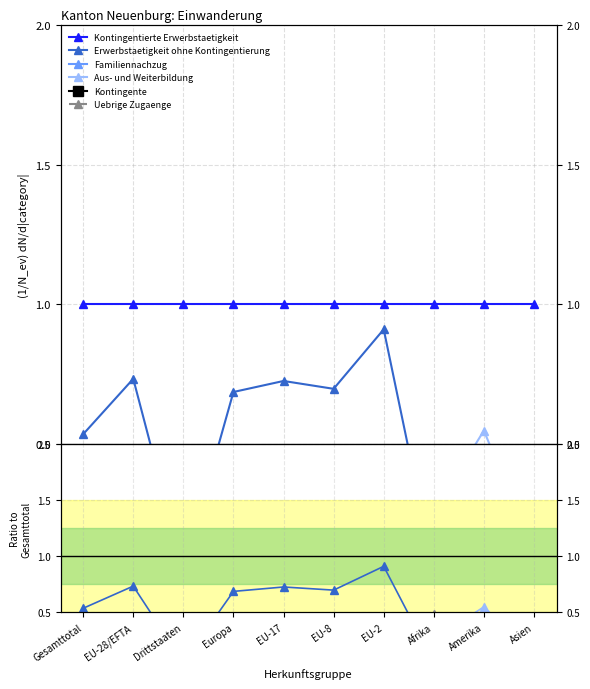

What is the label of the 10th point from the left?

Asien